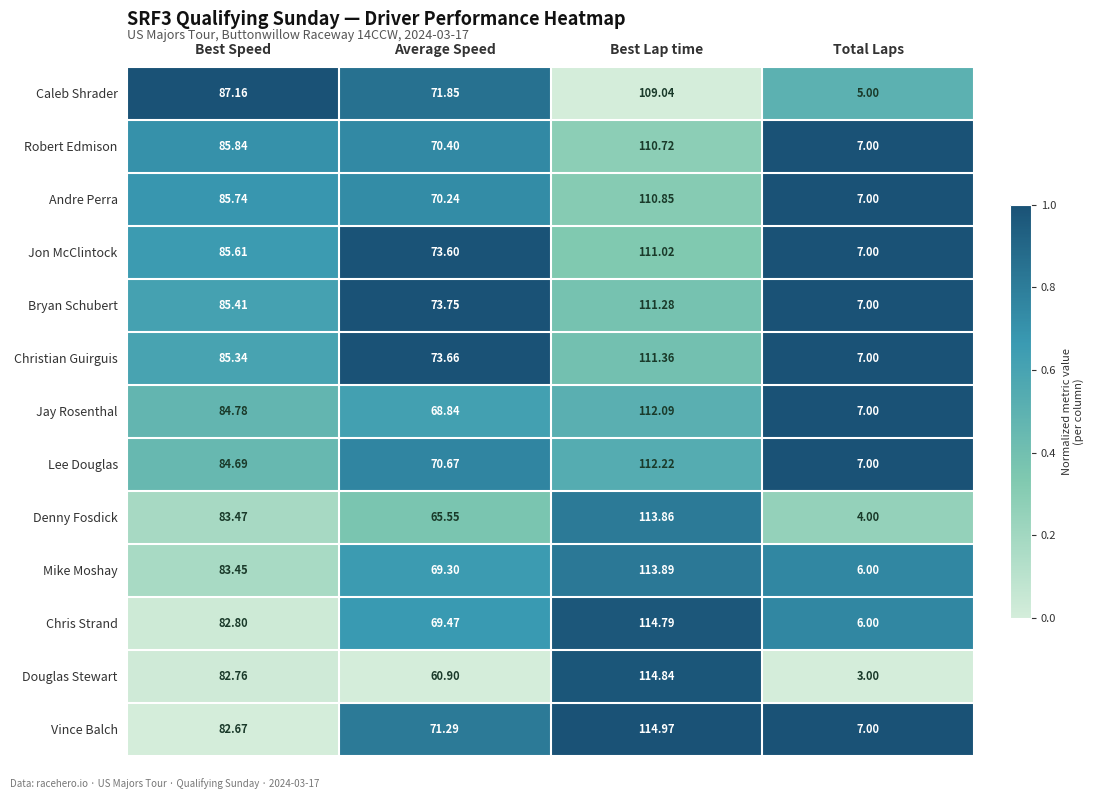

How many categories are shown in the chart?

4